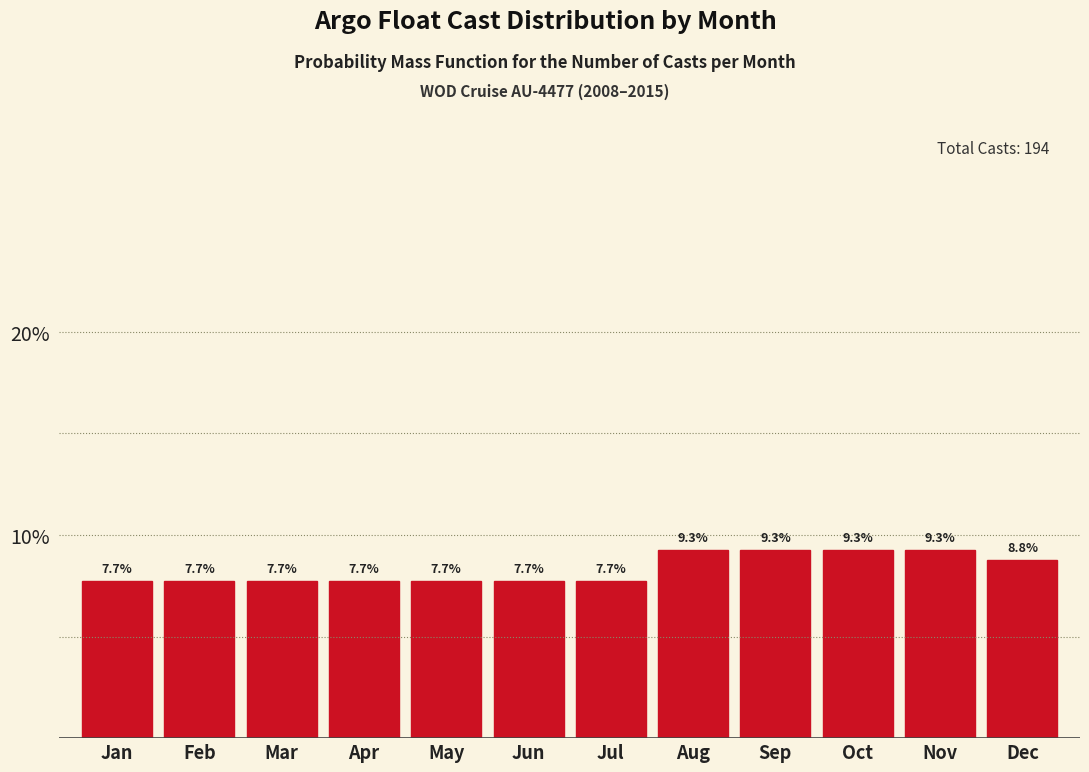

Reading left to right, list all the values displayed in this chart.

Jan=7.7	Feb=7.7	Mar=7.7	Apr=7.7	May=7.7	Jun=7.7	Jul=7.7	Aug=9.3	Sep=9.3	Oct=9.3	Nov=9.3	Dec=8.8